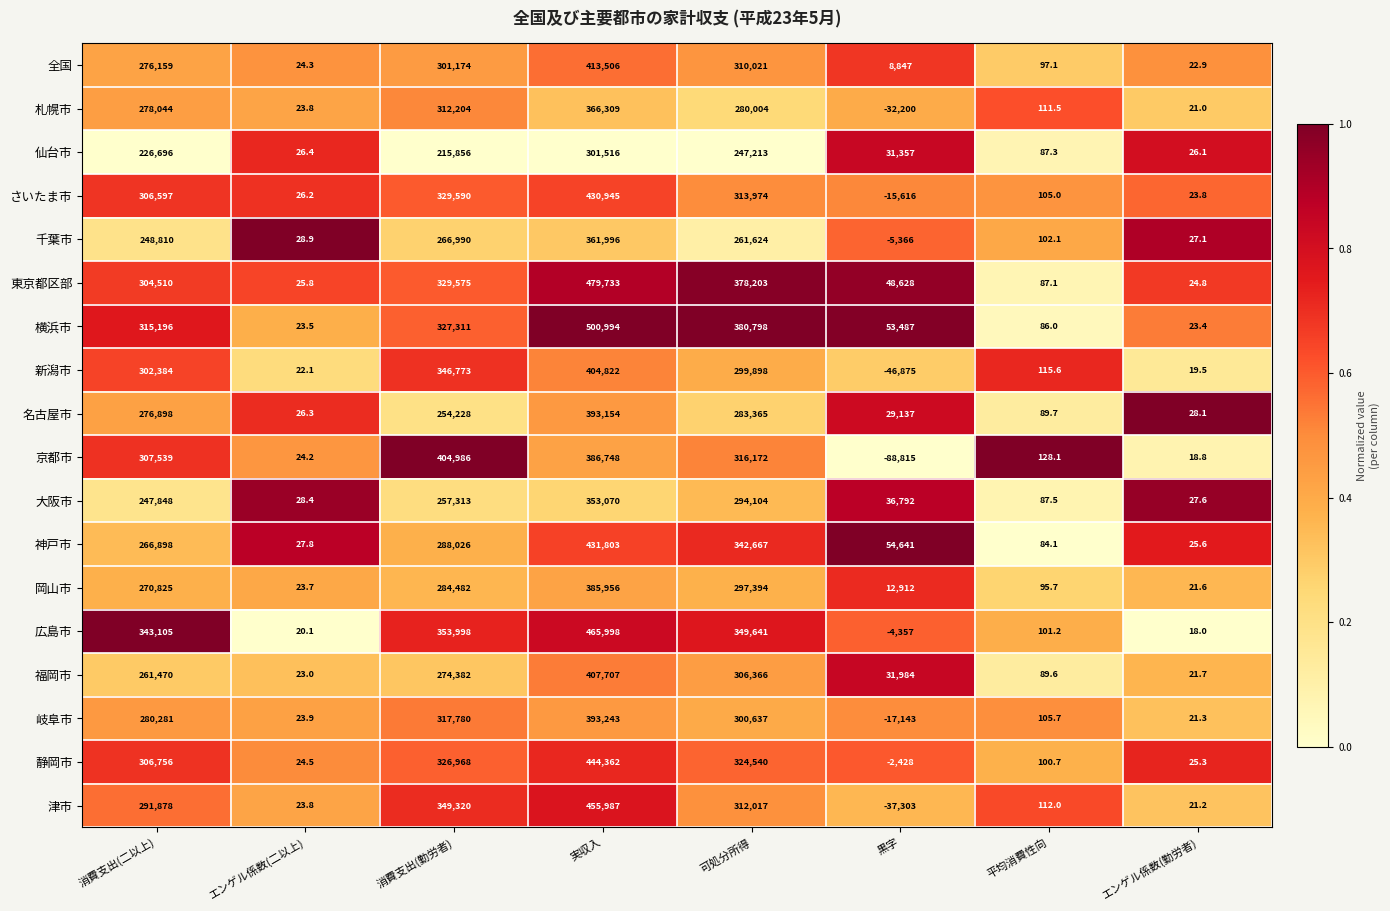

What is the sum of the 広島市 values at 実収入 and 平均消費性向?

466099.2